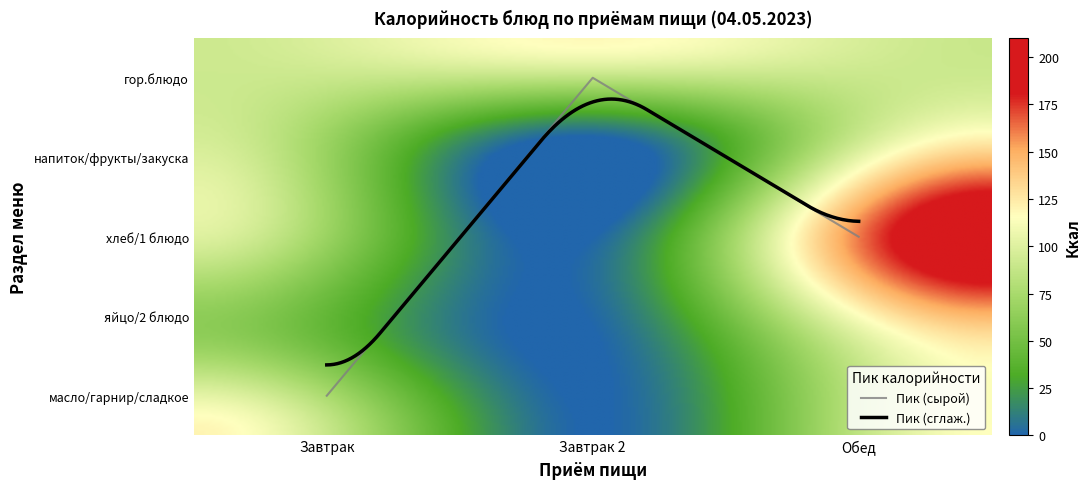

Which has a higher value, 1 or 2?

2